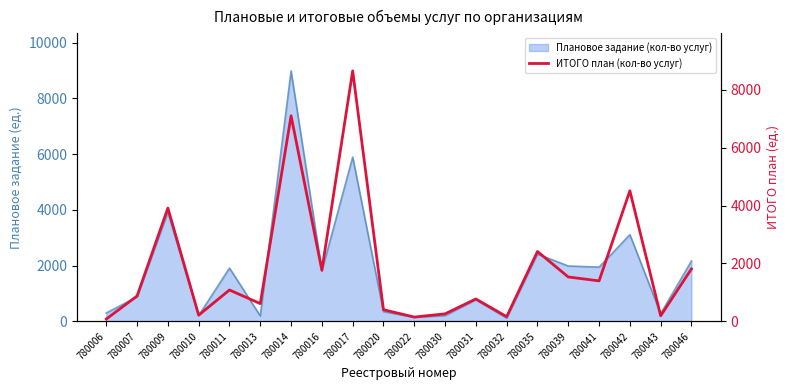

What is the value of the 17th point from the left?

1399